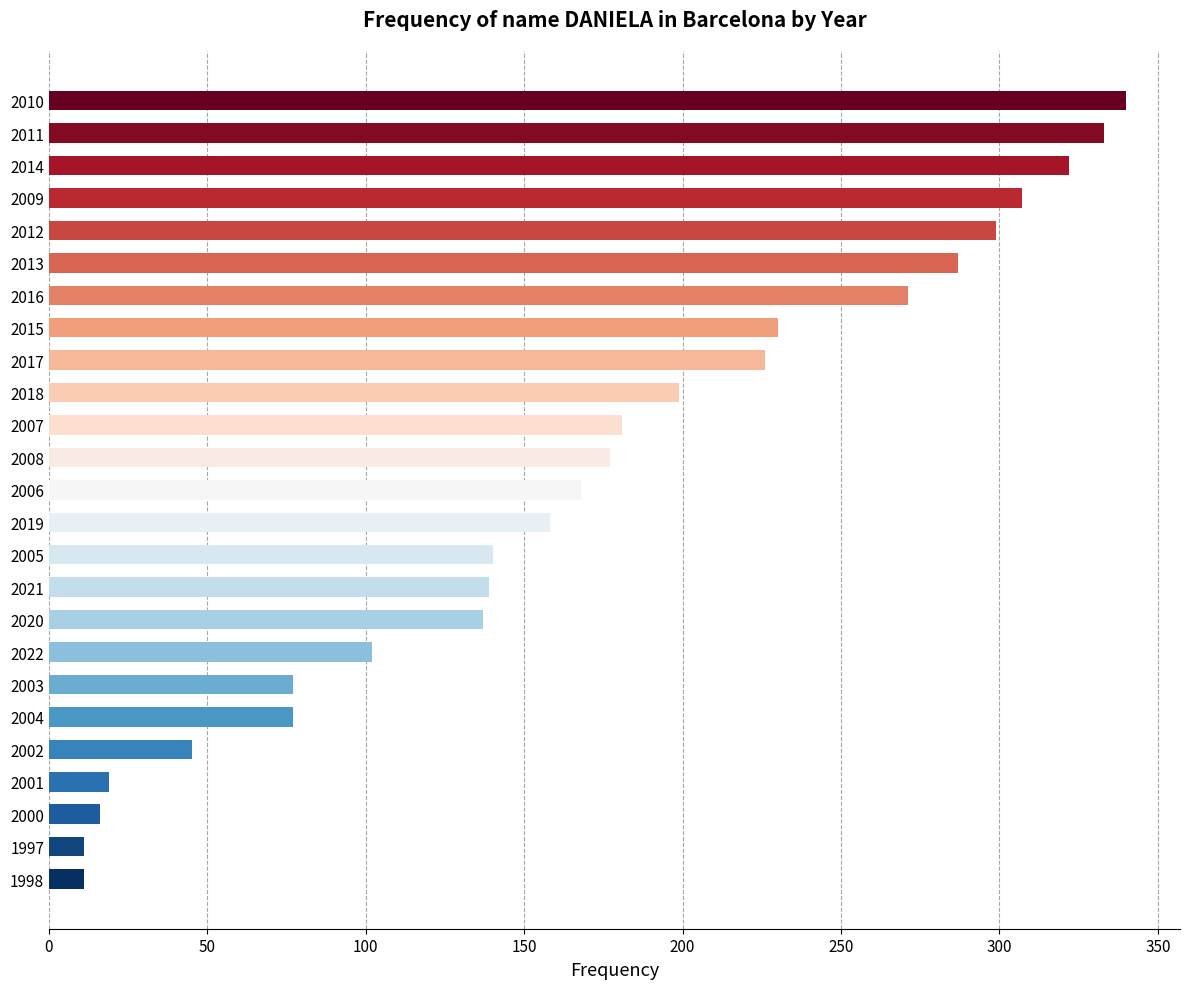

The chart shows a value of 475 at 2016. True or false?

False